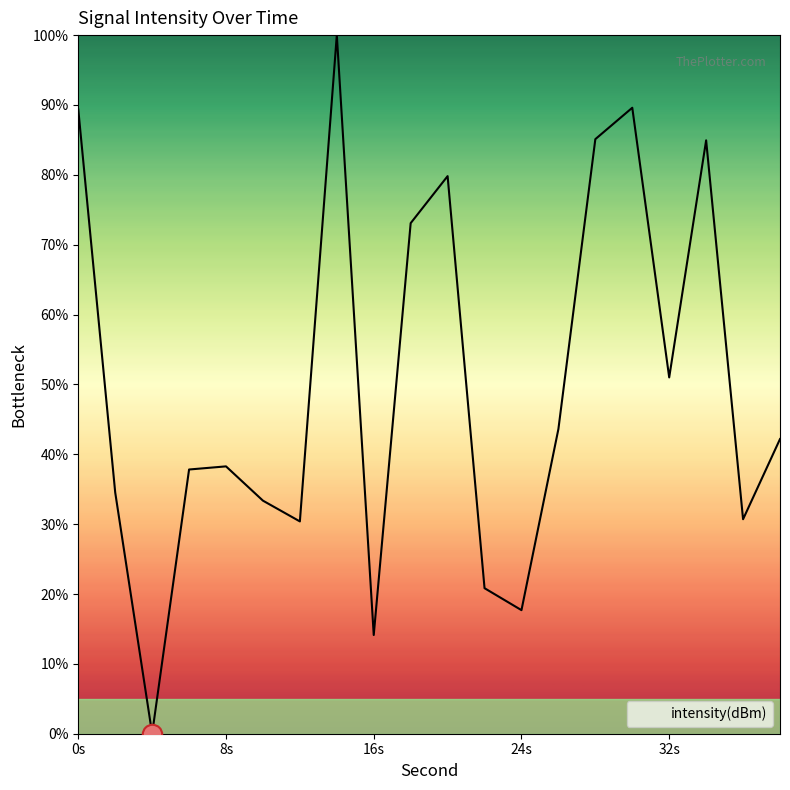

What is the greatest value displayed?

100.0